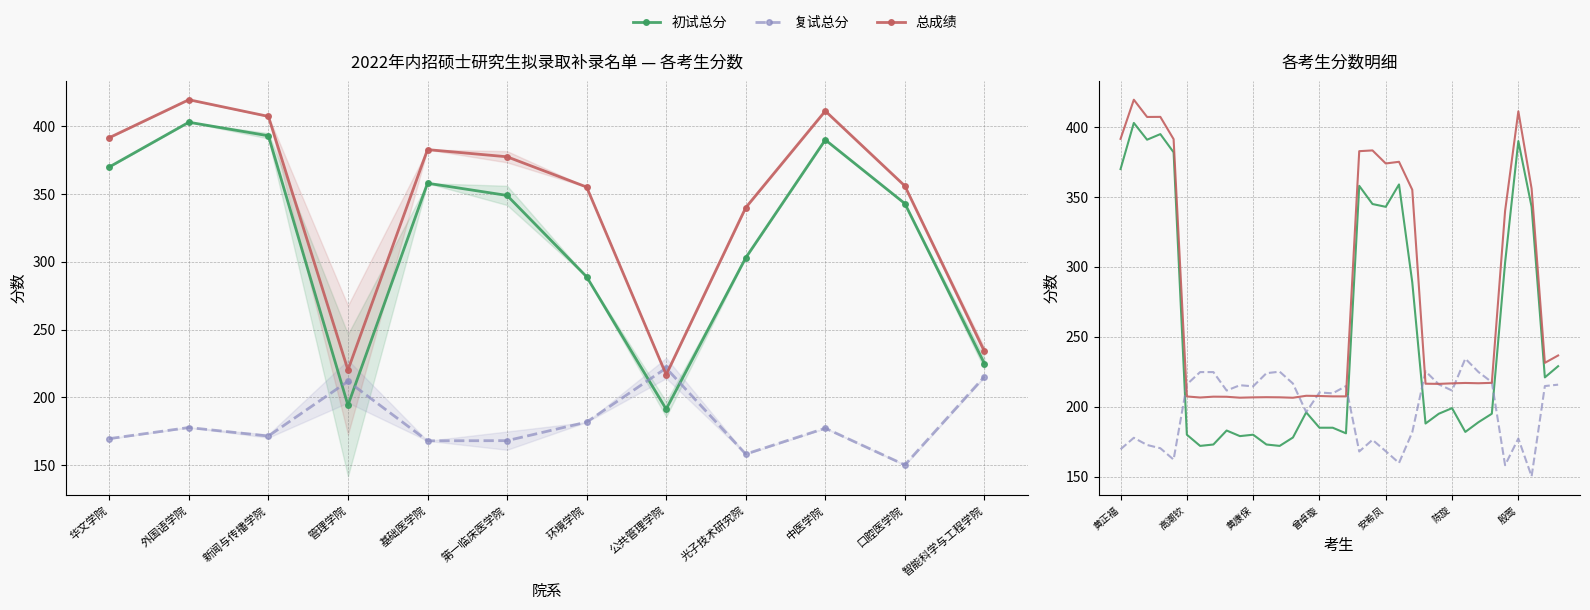

What is the value of the 初试总分 point at the 12th from the left?

173.0